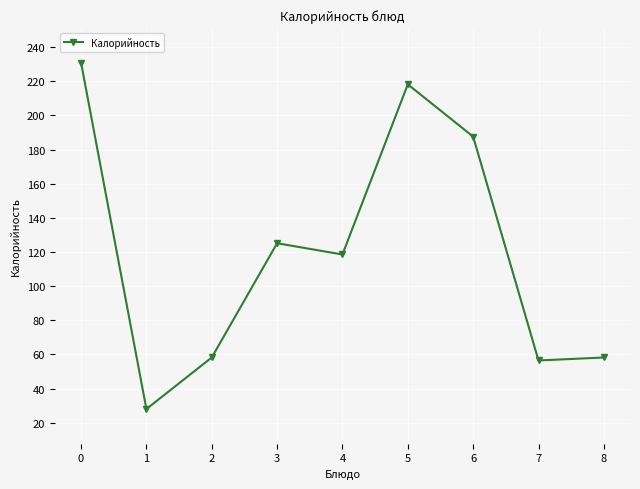

At which category does the data reach its first local peak?

3